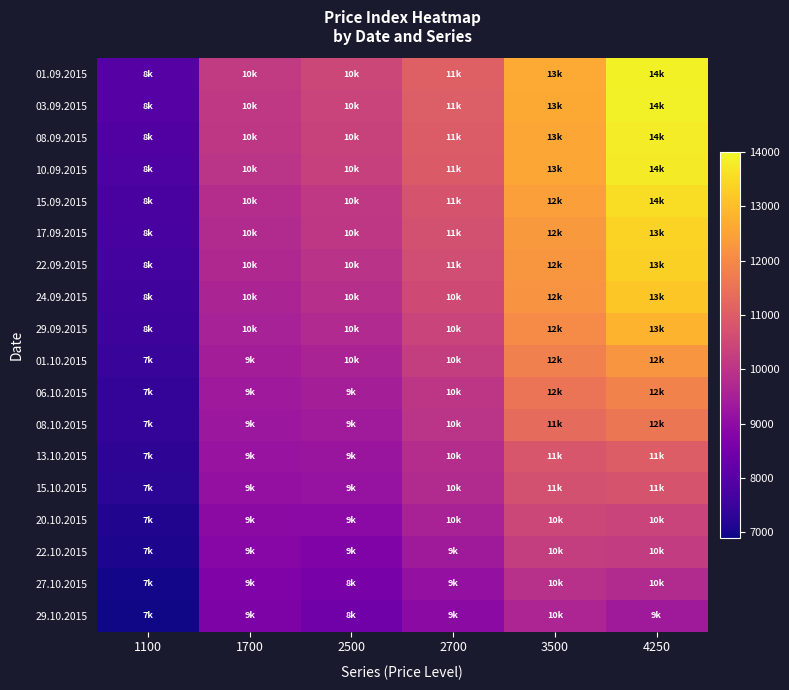

What is the greatest value displayed?

13879